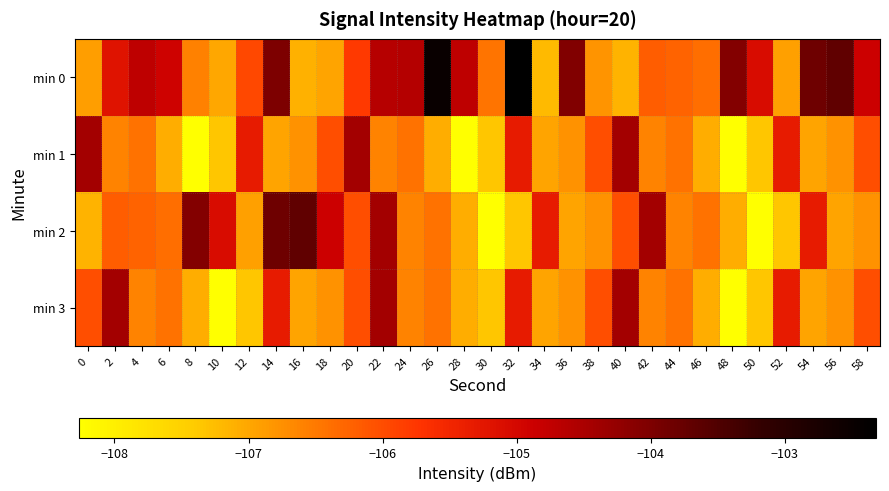

At how many categories does at least one series exceed -106?

26